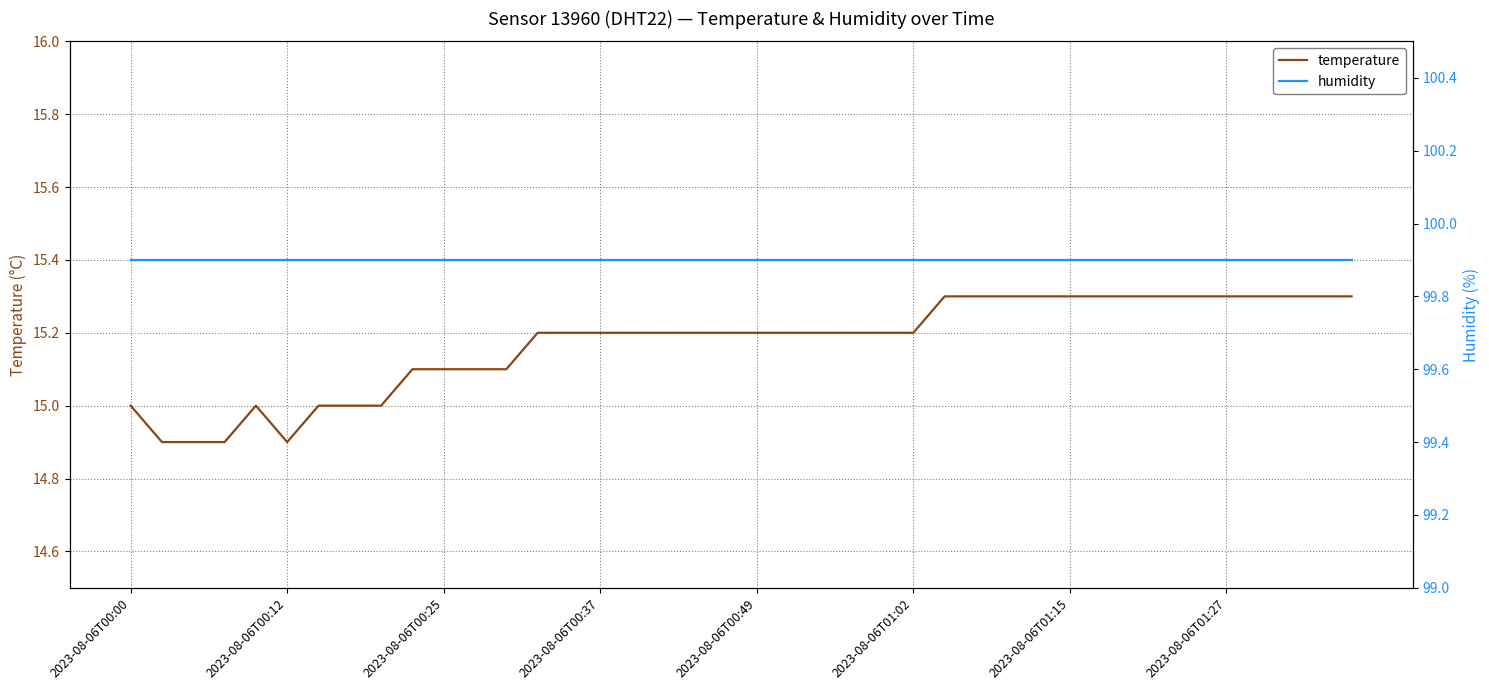

What is the approximate value of humidity at 36?

99.9